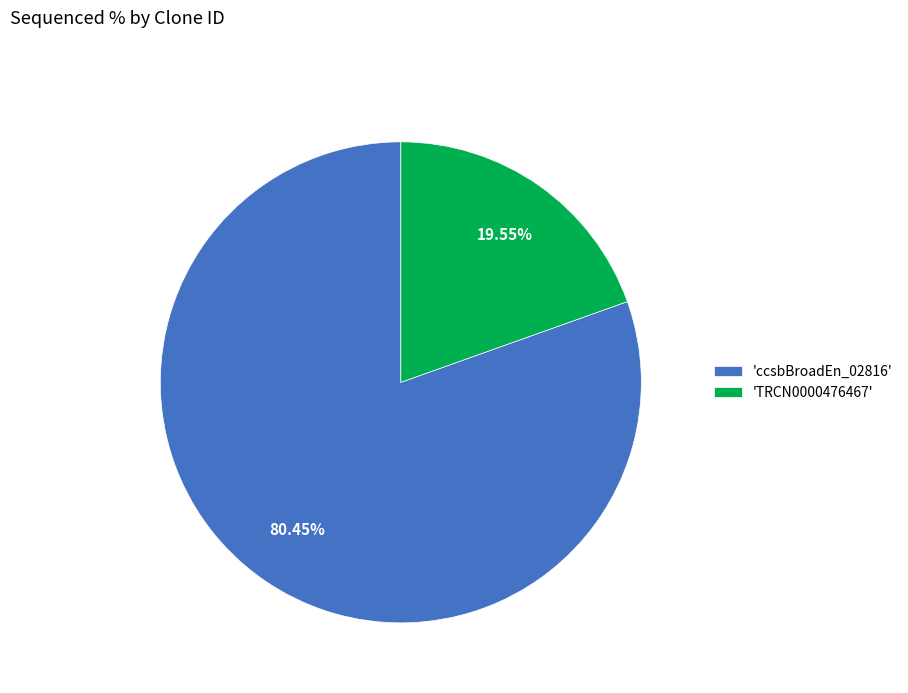

Approximately how many times larger is the value at 'ccsbBroadEn_02816' compared to 'TRCN0000476467'?

4.1